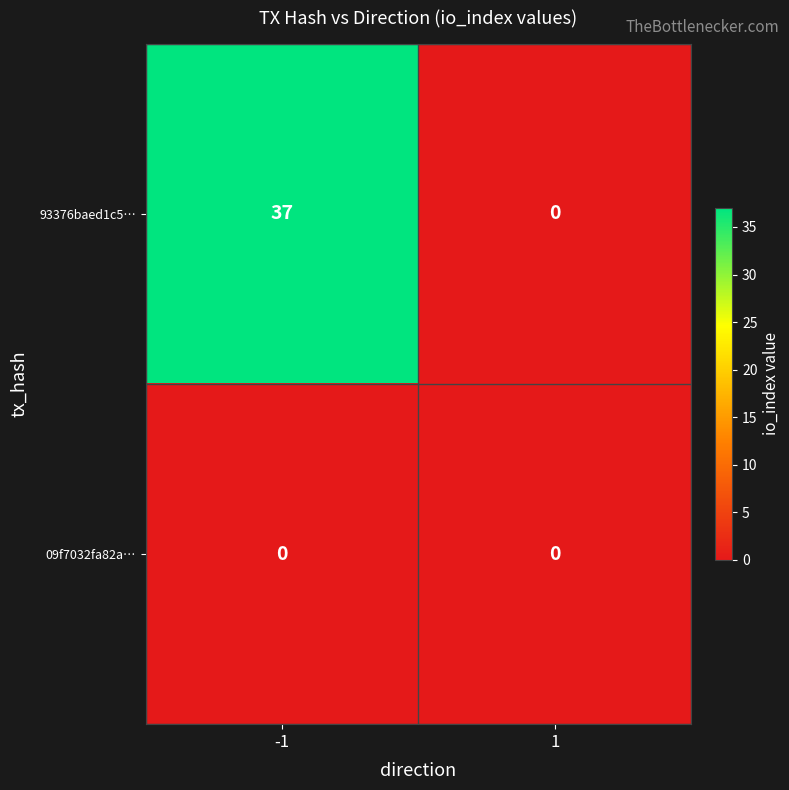

Between -1 and 1, which series saw the biggest shift?

93376baed1c5…